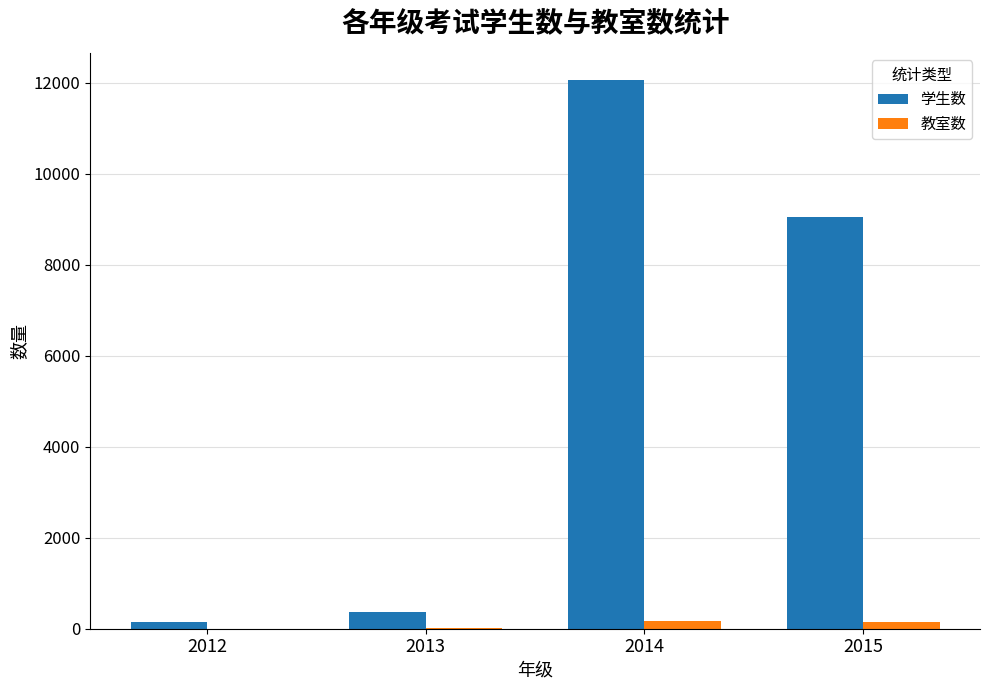

Which label corresponds to the largest value in the chart?

2014